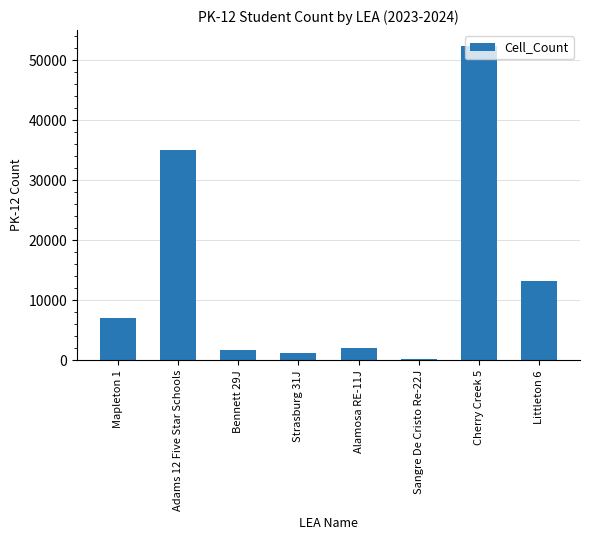

How many bars are there in total?

8